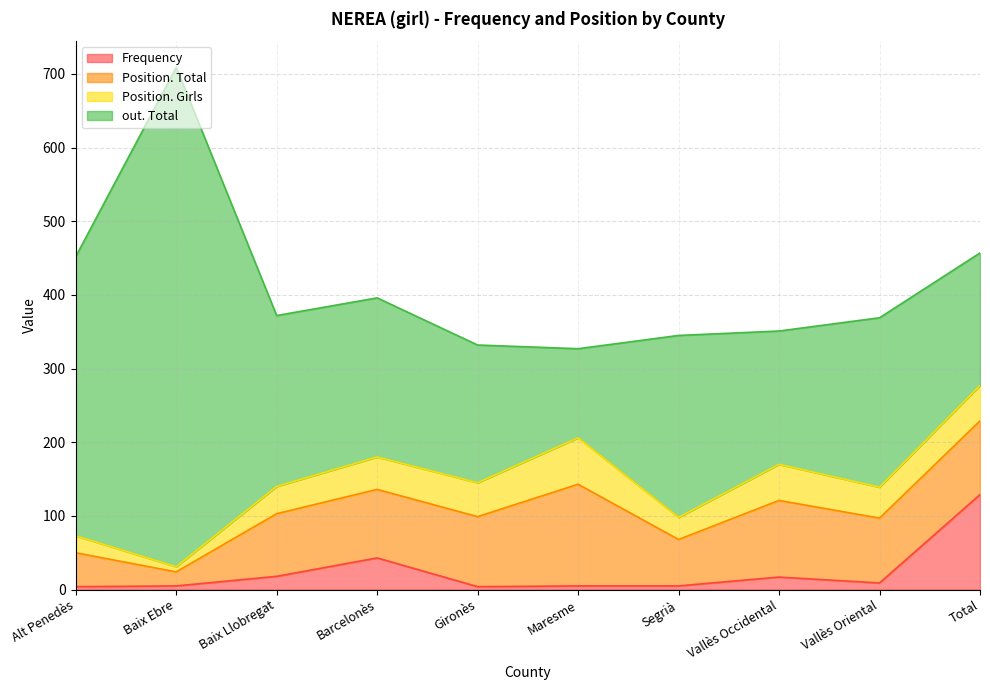

Reading left to right, what are all the values shown in this chart?

Frequency: Alt Penedès=4	Baix Ebre=5	Baix Llobregat=18	Barcelonès=43	Gironès=4	Maresme=5	Segrià=5	Vallès Occidental=17	Vallès Oriental=9	Total=129
Position. Total: Alt Penedès=46	Baix Ebre=19	Baix Llobregat=85	Barcelonès=93	Gironès=95	Maresme=138	Segrià=63	Vallès Occidental=104	Vallès Oriental=88	Total=100
Position. Girls: Alt Penedès=23	Baix Ebre=7	Baix Llobregat=37	Barcelonès=44	Gironès=46	Maresme=63	Segrià=30	Vallès Occidental=49	Vallès Oriental=42	Total=48
out. Total: Alt Penedès=379	Baix Ebre=678	Baix Llobregat=232	Barcelonès=216	Gironès=187	Maresme=121	Segrià=247	Vallès Occidental=181	Vallès Oriental=230	Total=180